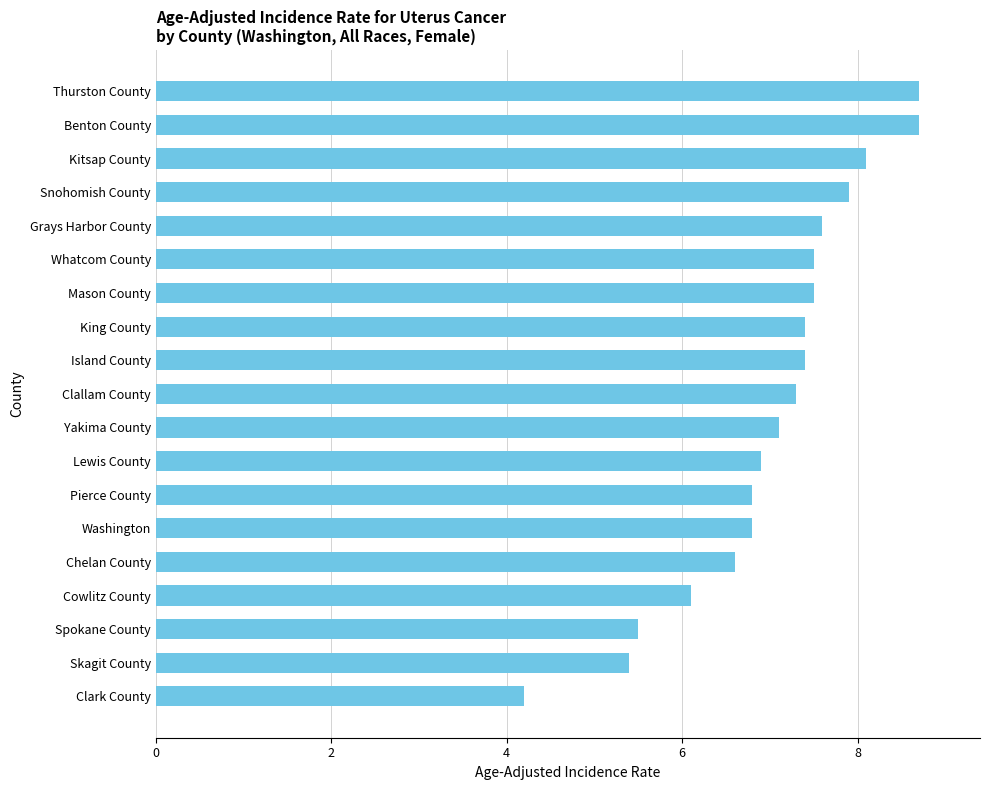

Which has a higher value, Cowlitz County or Chelan County?

Chelan County